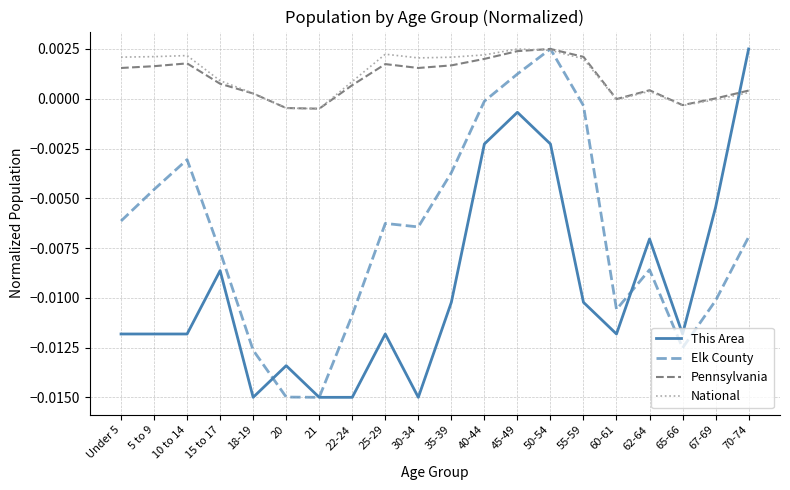

True or false: National and This Area intersect in this chart.

True